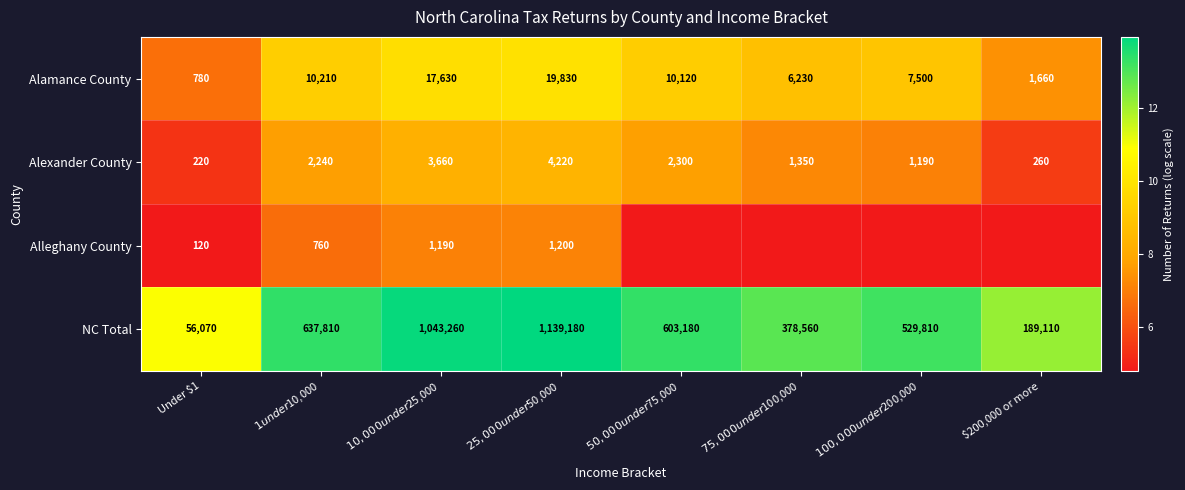

Is it true that Alamance County equals 1660 at $200,000 or more?

True